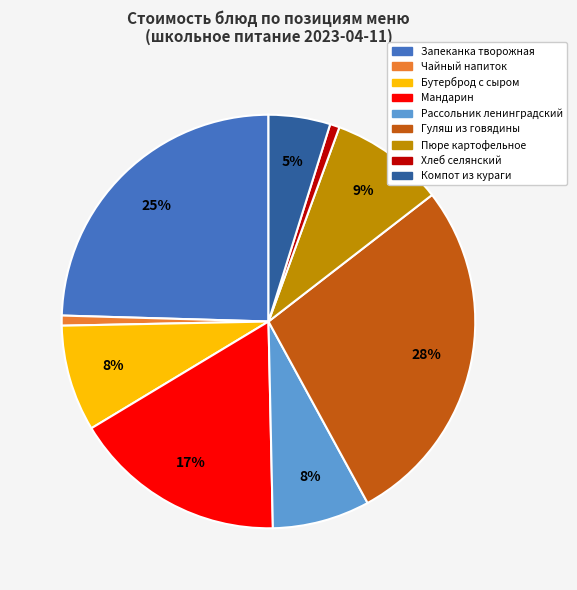

Is there any slice that represents more than half of the pie?

No